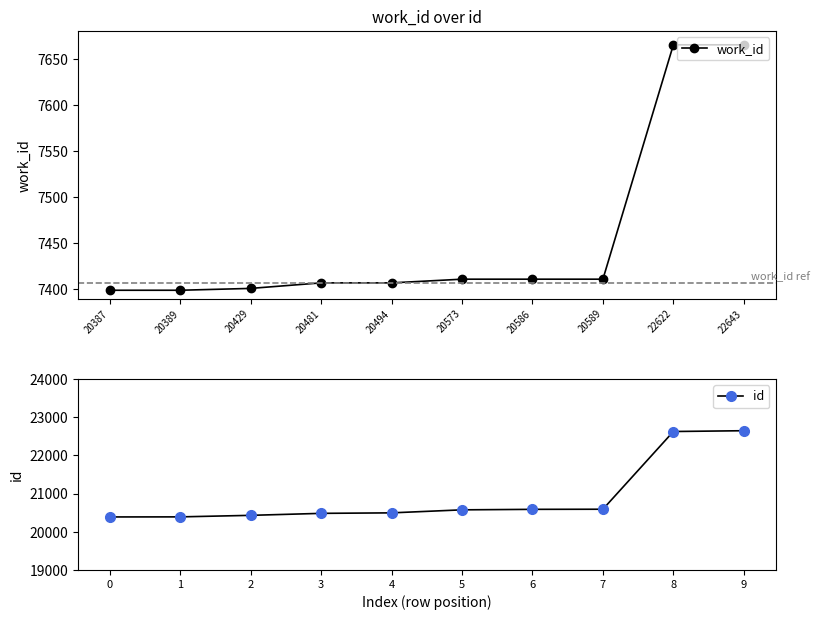

What are all the series names shown in the legend?

work_id, id